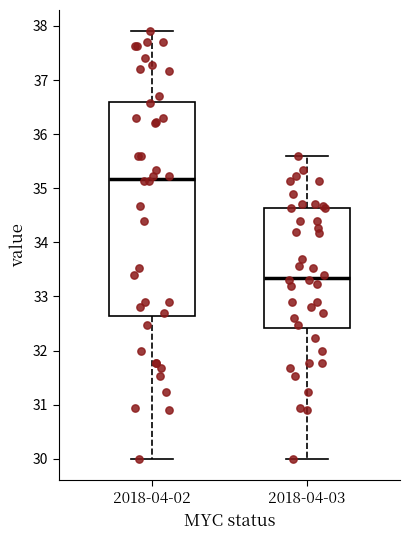

Which box's median line is the highest?

2018-04-02